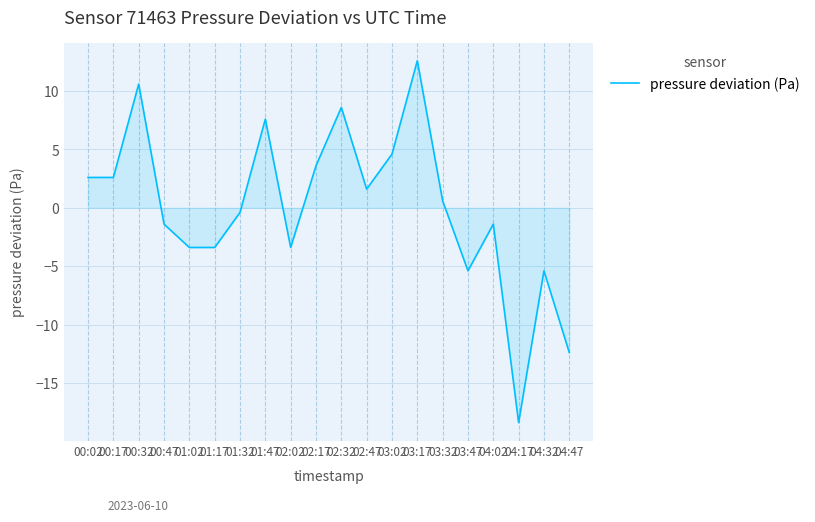

Reading left to right, list all the values displayed in this chart.

00:02=2.6	00:17=2.6	00:32=10.6	00:47=-1.4	01:02=-3.4	01:17=-3.4	01:32=-0.4	01:47=7.6	02:02=-3.4	02:17=3.6	02:32=8.6	02:47=1.6	03:02=4.6	03:17=12.6	03:32=0.6	03:47=-5.4	04:02=-1.4	04:17=-18.4	04:32=-5.4	04:47=-12.4